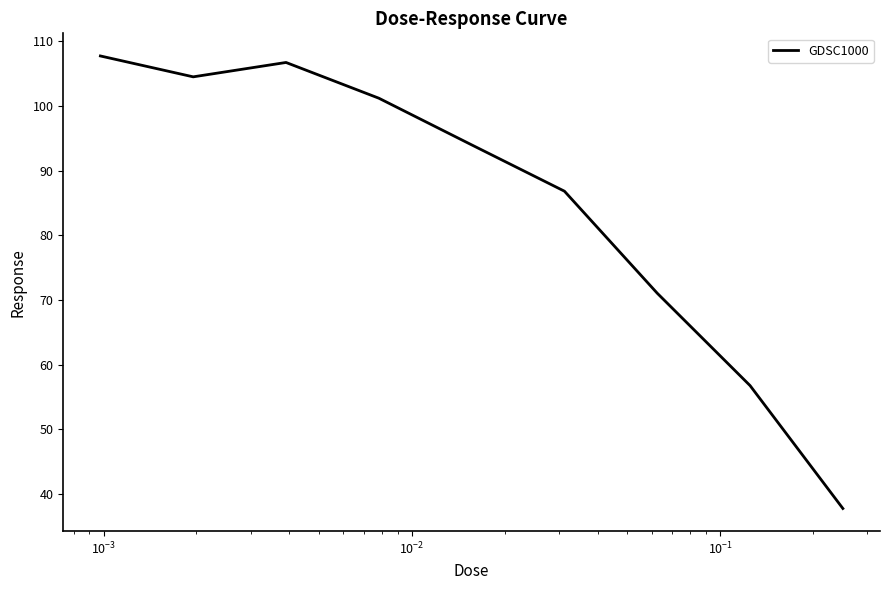

What is the difference between the second highest and minimum values?

69.0